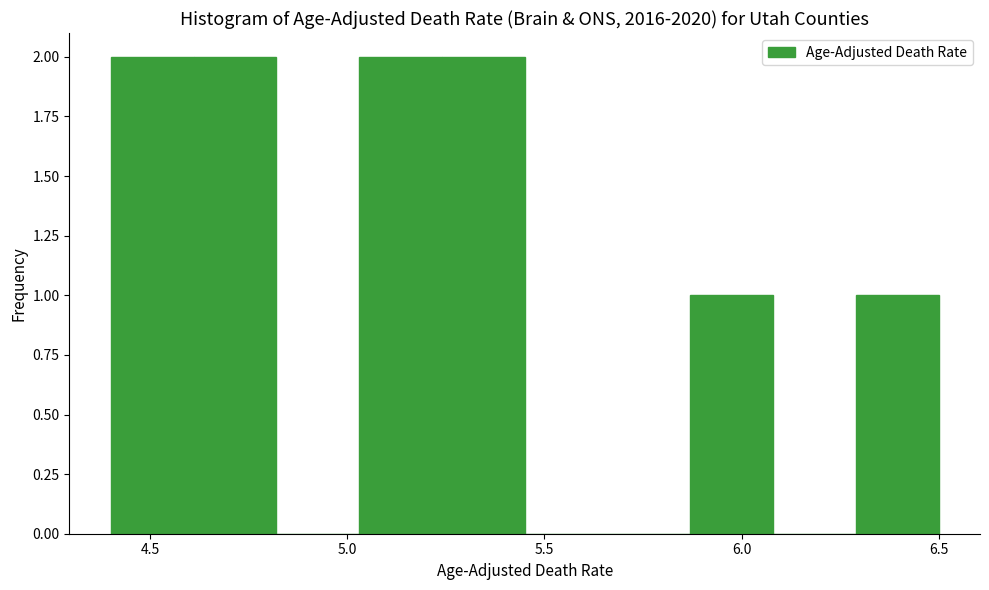

What is the height of the bar covering 5.24 to 5.45 on the x-axis? Neither the bar edges nor the heights are printed on the chart, so give them approximately, as read against the axes.

2